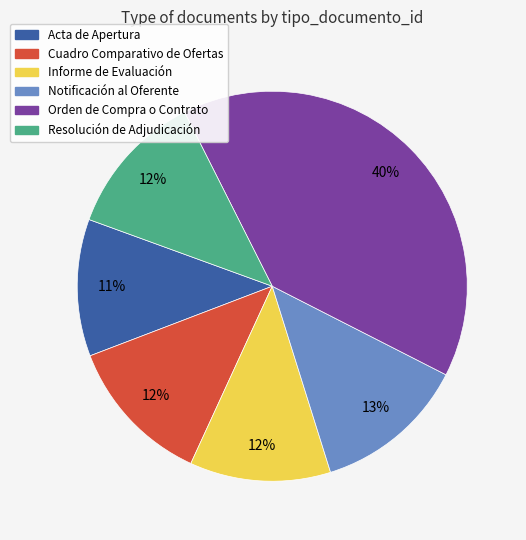

The Resolución de Adjudicación slice represents 4% of the pie. True or false?

False